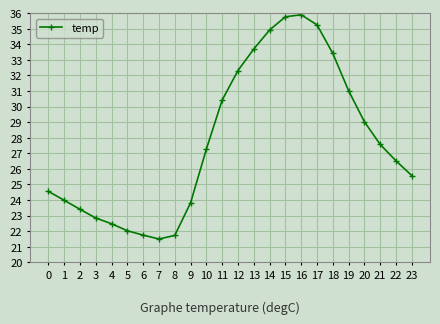

What is the difference between the maximum and minimum values?

14.4